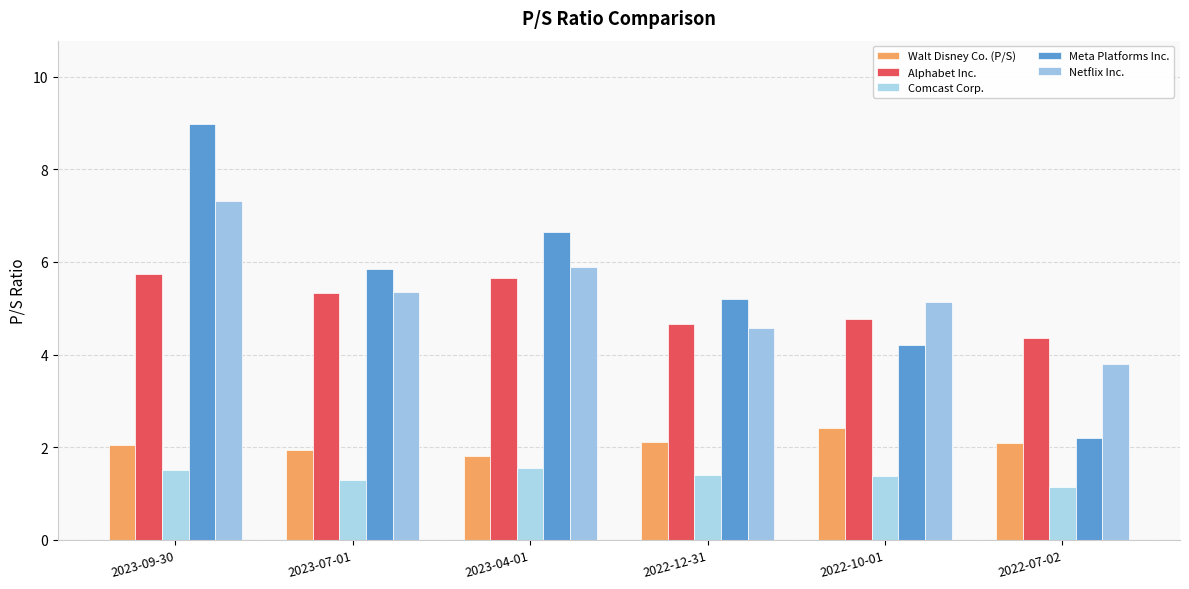

What is the smallest value displayed?

1.1